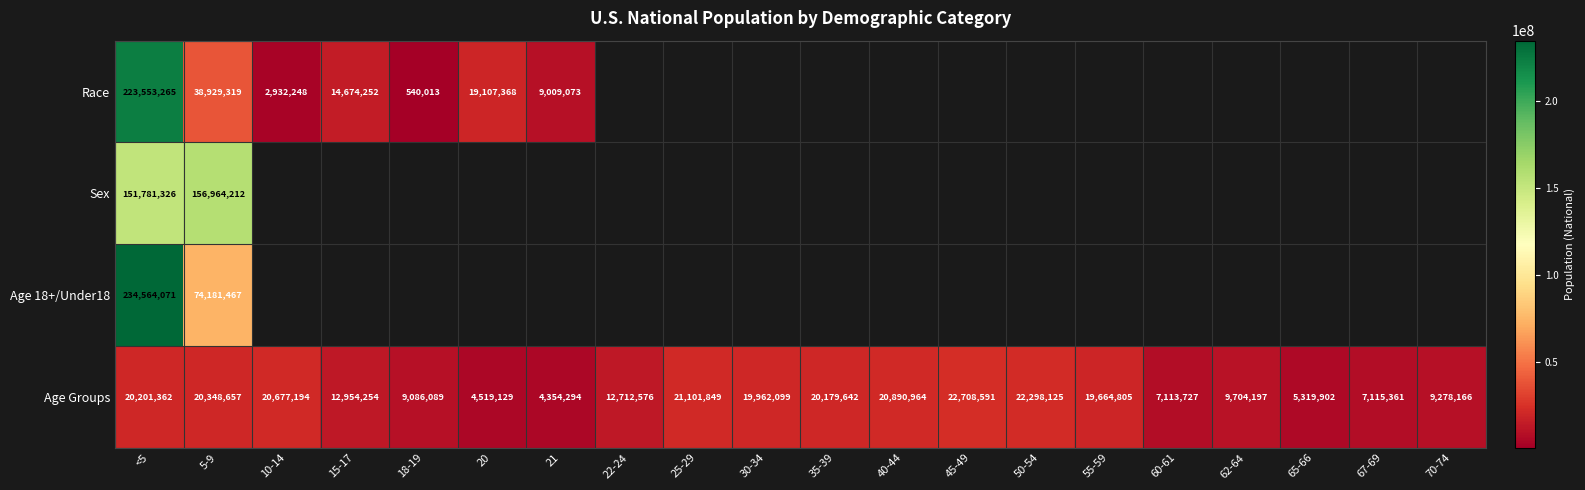

What is the difference between the Age Groups values at 22-24 and 40-44?

8178388